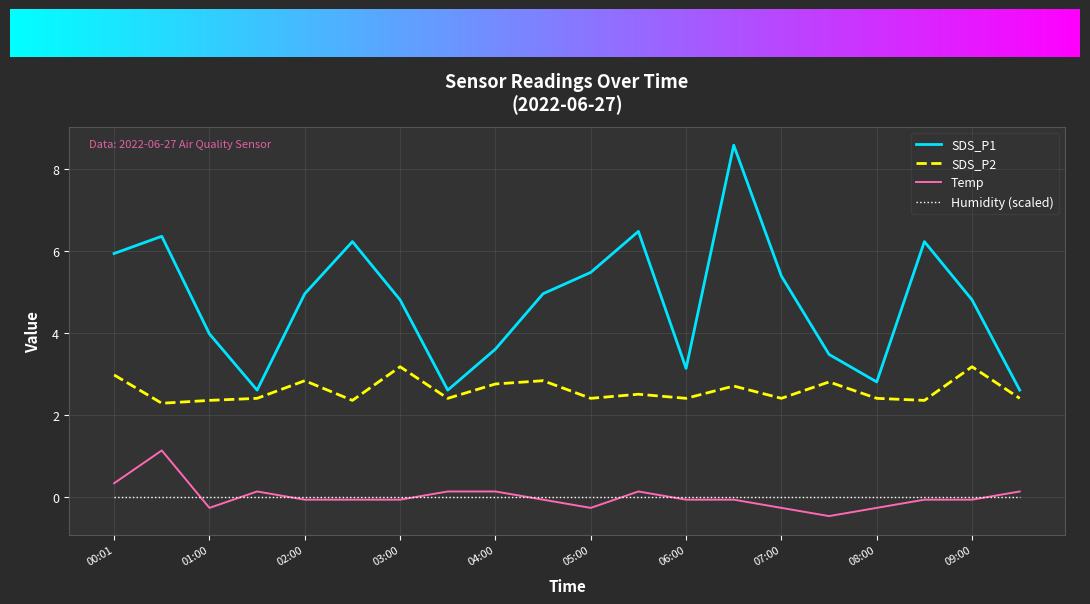

True or false: SDS_P2 and Temp cross at least once.

False